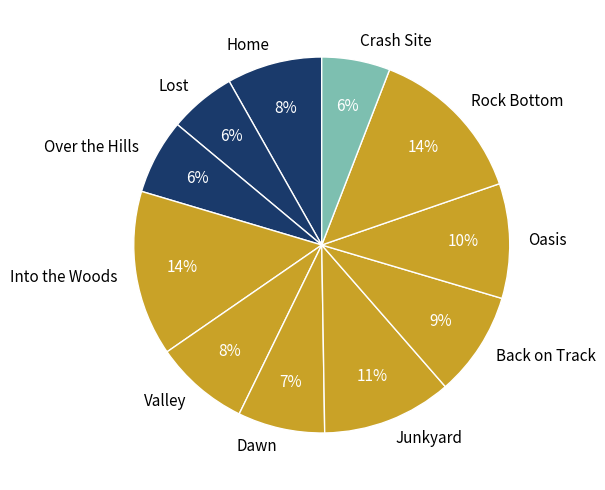

To the nearest percent, what is the difference between the largest and smallest slice percentages?

8%